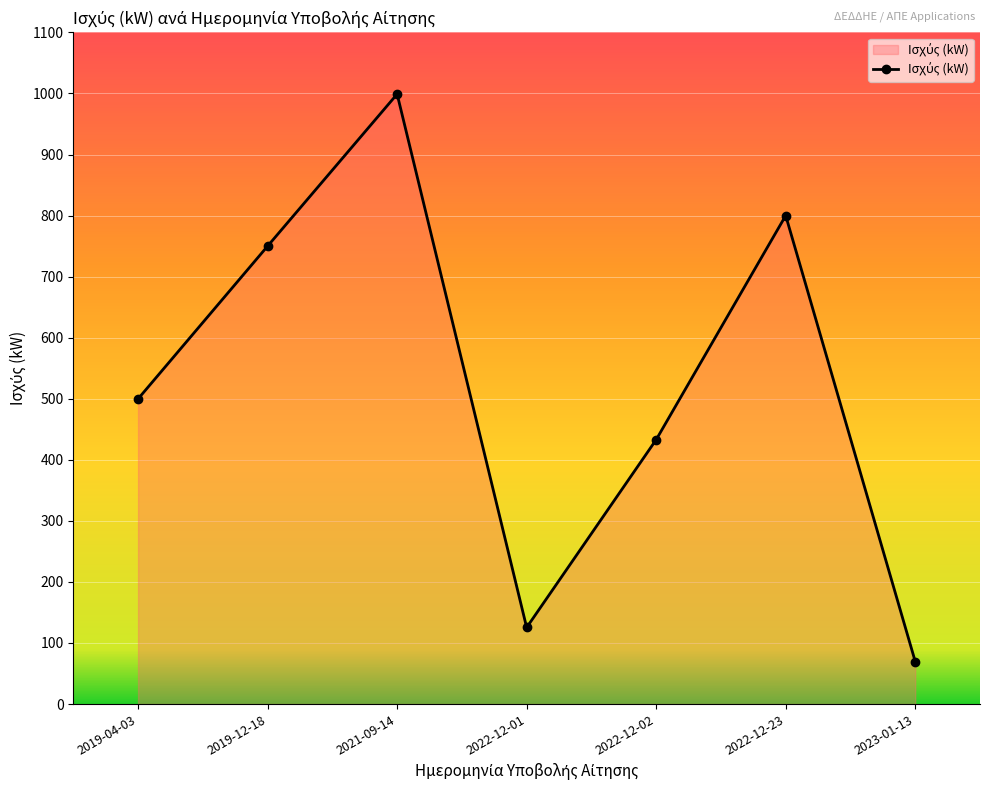

List the labels in order of value, smallest first.

2023-01-13, 2022-12-01, 2022-12-02, 2019-04-03, 2019-12-18, 2022-12-23, 2021-09-14